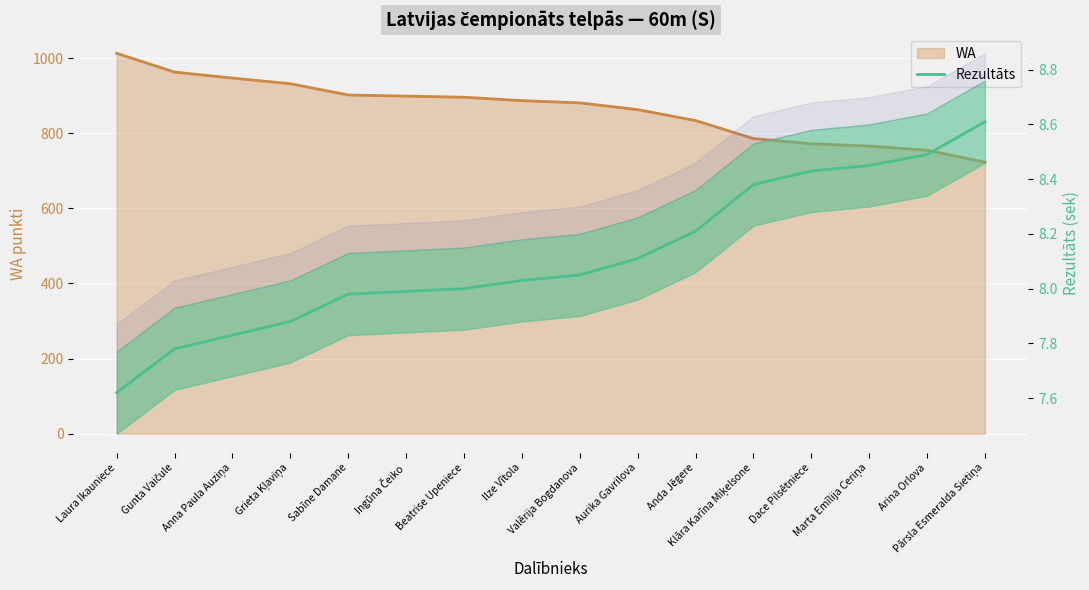

Reading left to right, what are all the values shown in this chart?

Laura Ikauniece=7.6	Gunta Vaičule=7.8	Anna Paula Auziņa=7.8	Grieta Kļaviņa=7.9	Sabīne Damane=8.0	Ingūna Čeiko=8.0	Beatrise Upeniece=8.0	Ilze Vītola=8.0	Valērija Bogdanova=8.1	Aurika Gavrilova=8.1	Anda Jēgere=8.2	Klāra Karīna Miķelsone=8.4	Dace Pilsētniece=8.4	Marta Emīlija Ceriņa=8.4	Arina Orlova=8.5	Pārsla Esmeralda Sietiņa=8.6